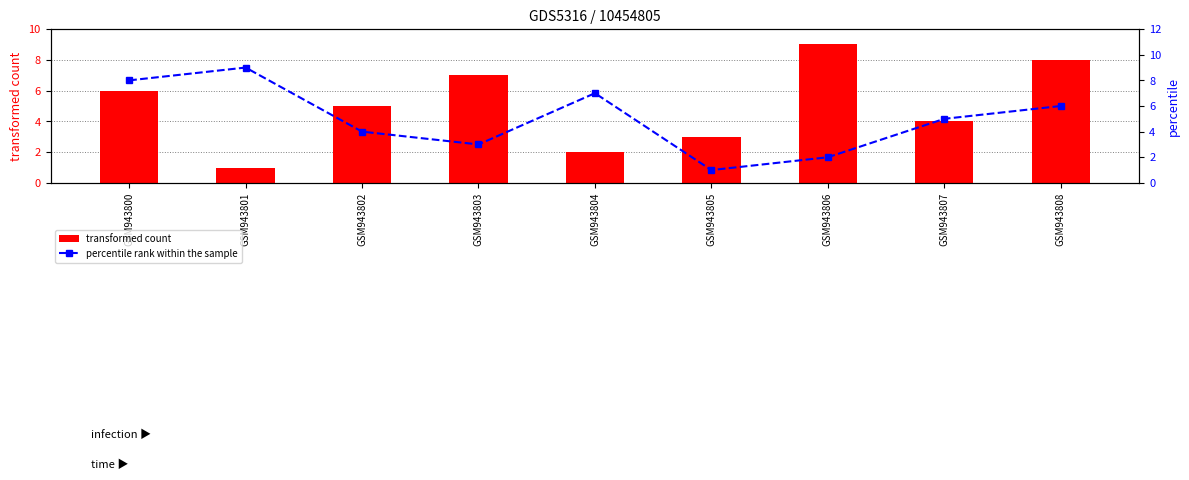

At which label does percentile rank within the sample reach its peak?

GSM943801